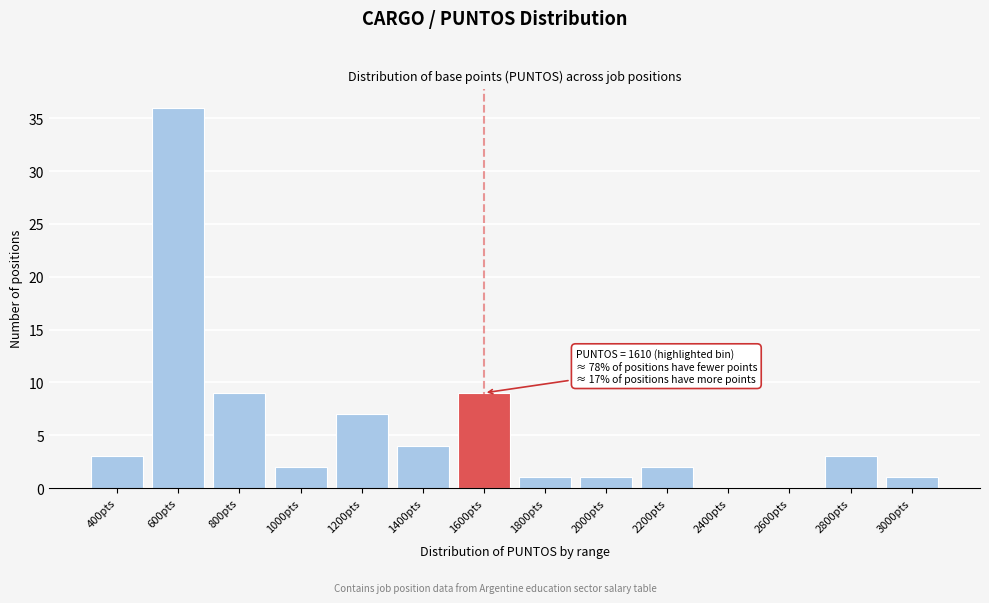

Reading left to right, list all the values displayed in this chart.

400pts=3	600pts=36	800pts=9	1000pts=2	1200pts=7	1400pts=4	1600pts=9	1800pts=1	2000pts=1	2200pts=2	2400pts=0	2600pts=0	2800pts=3	3000pts=1